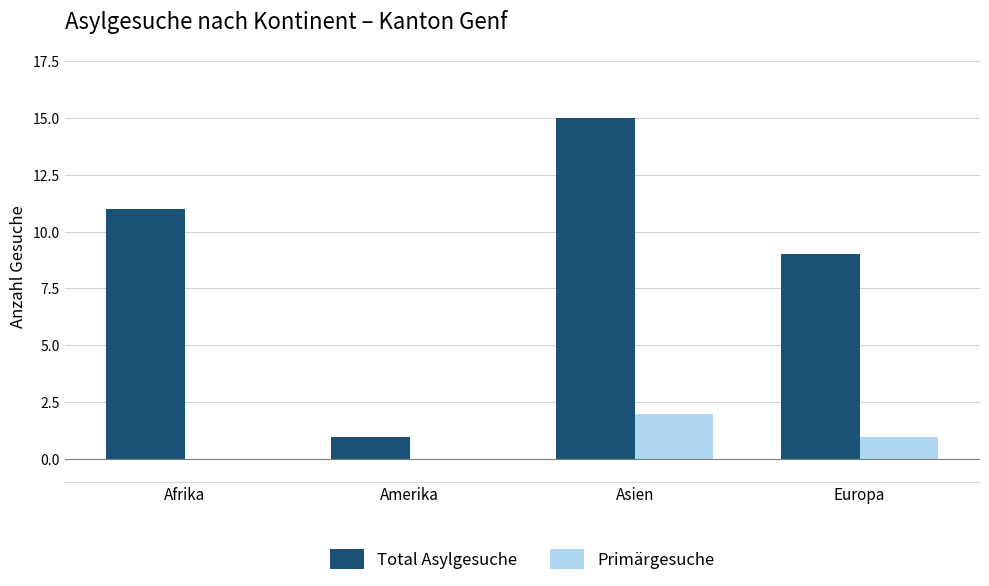

What is the approximate value of Total Asylgesuche at Afrika, to the nearest 5?

10